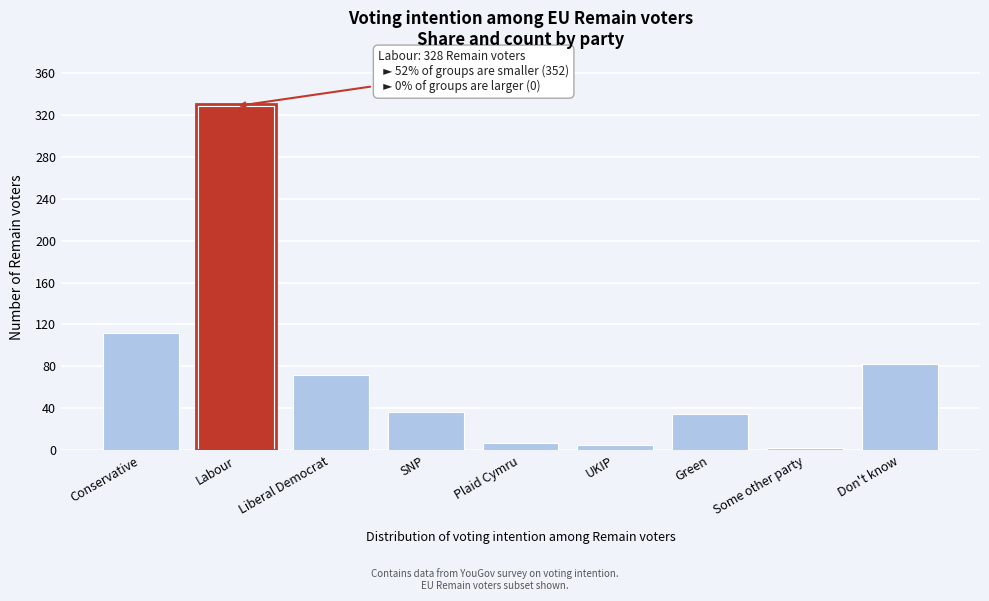

Reading left to right, what are all the values shown in this chart?

112	328	72	37	7	5	35	2	82